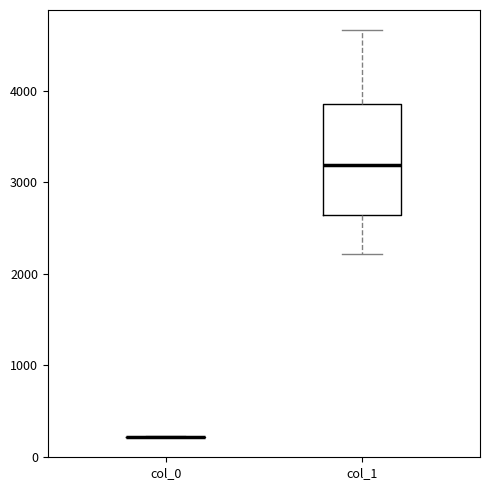

Reading left to right, transcribe this box plot: for each box, give where its median line is, the range the box spans, and where its two whiskers end, as read against the y-axis. The values are not printed on the chart, so give them approximately, as read against the axis.

col_0: box collapsed to a line at 200, whiskers 200 to 200
col_1: median 3200, box 2600 to 3900, whiskers 2200 to 4700